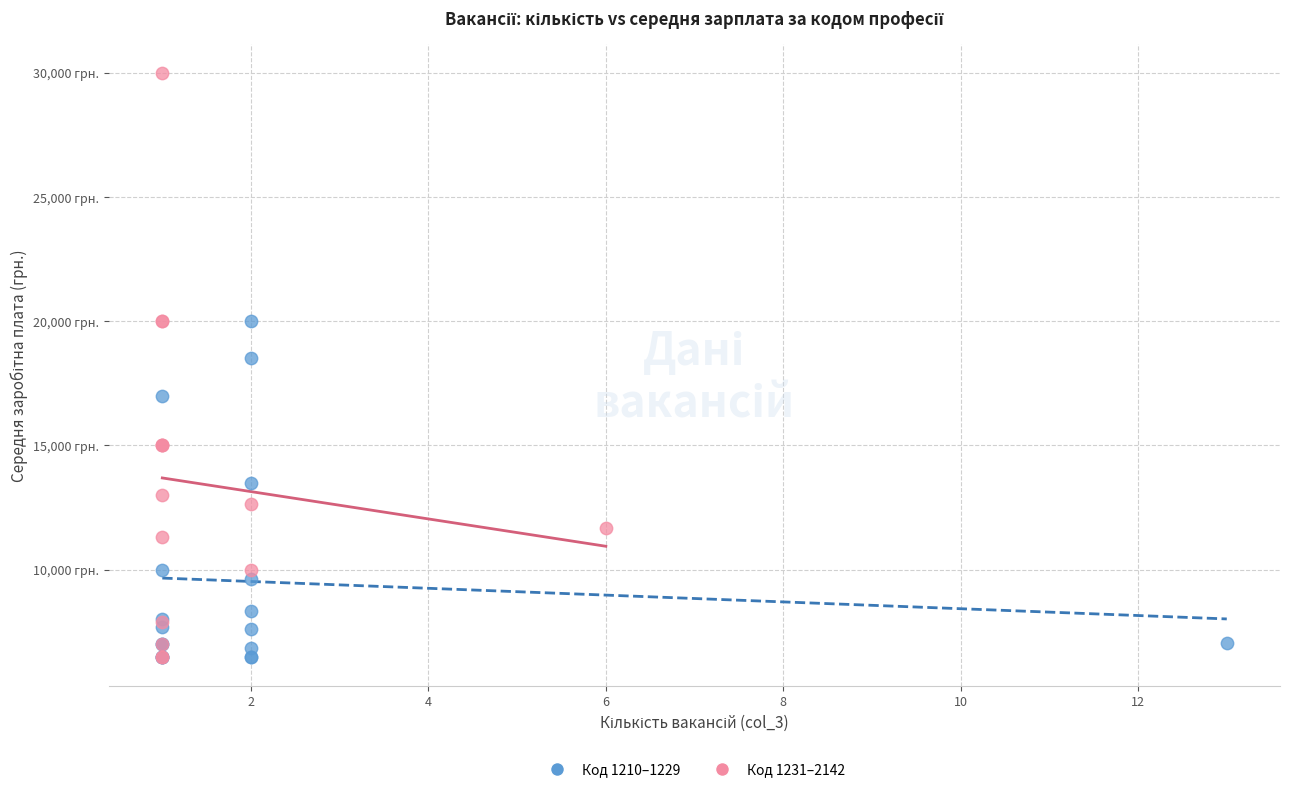

What are all the series names shown in the legend?

Код 1210–1229, Код 1231–2142